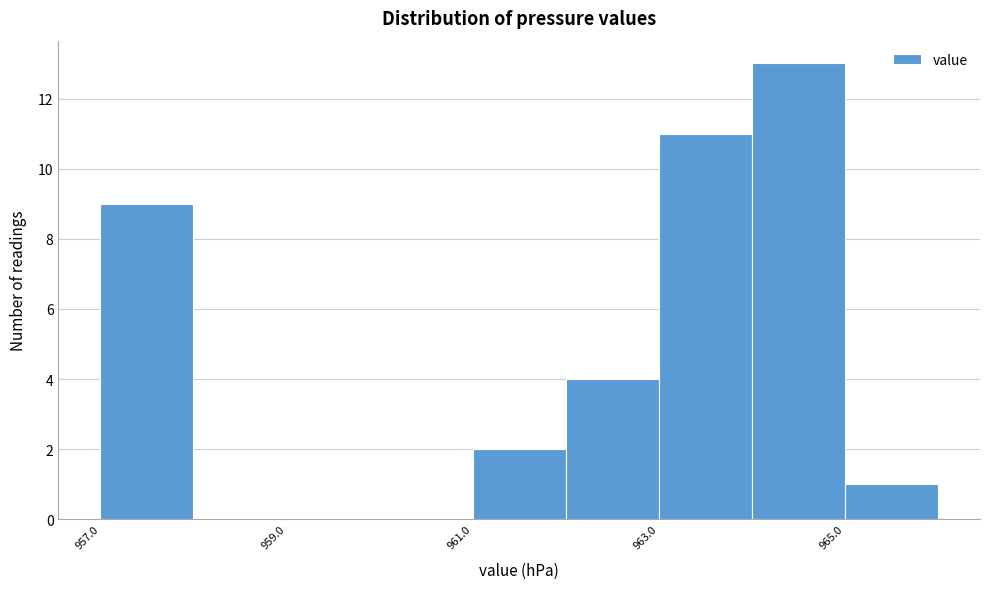

Over which range of the x-axis is the bar tallest?

964 to 965